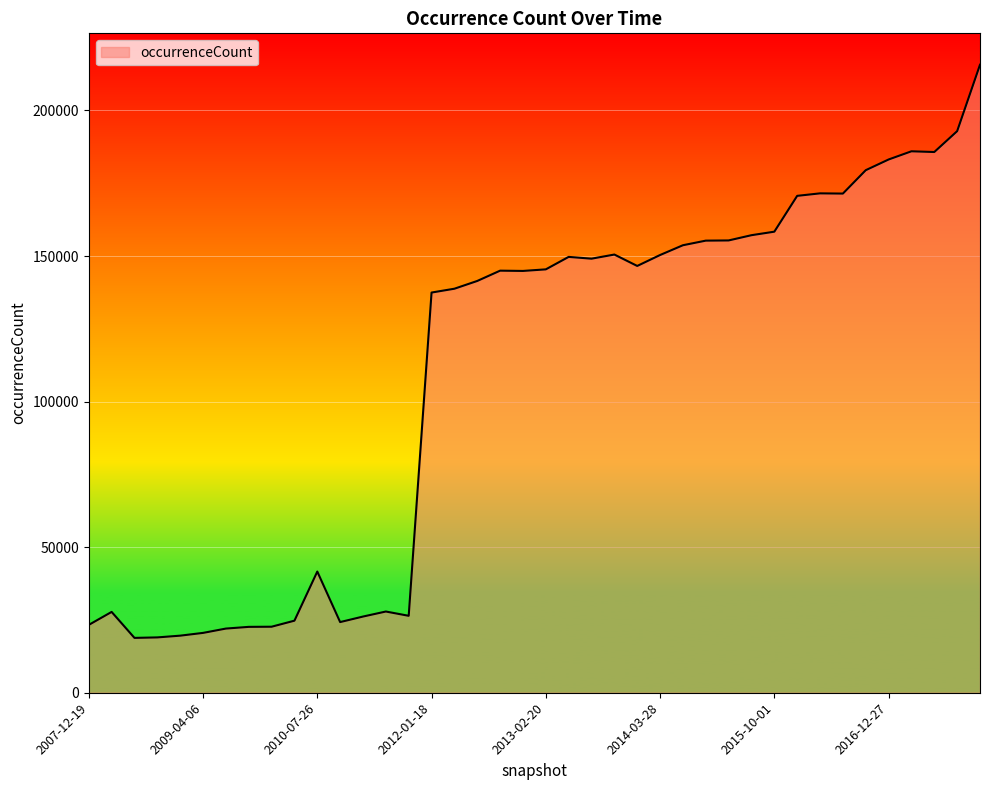

What is the maximum value shown in the chart?

215700